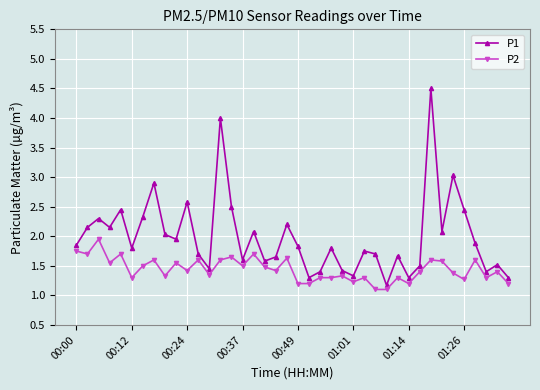

What is the value of the P2 point at the 24th from the left?

1.3